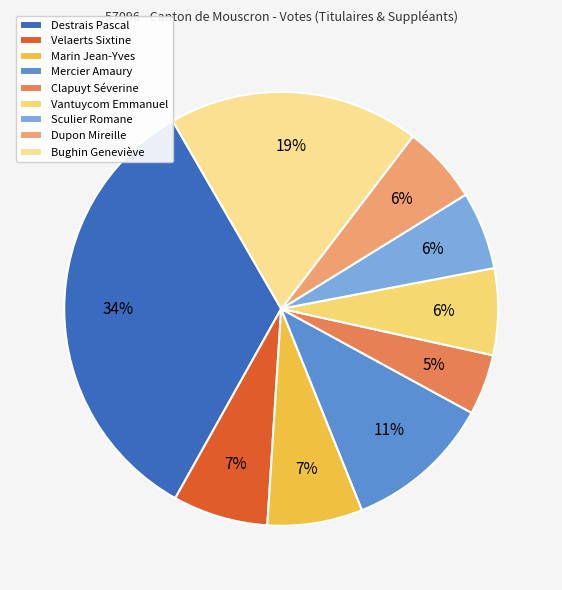

Do Clapuyt Séverine and Sculier Romane together represent more than half of the pie?

No